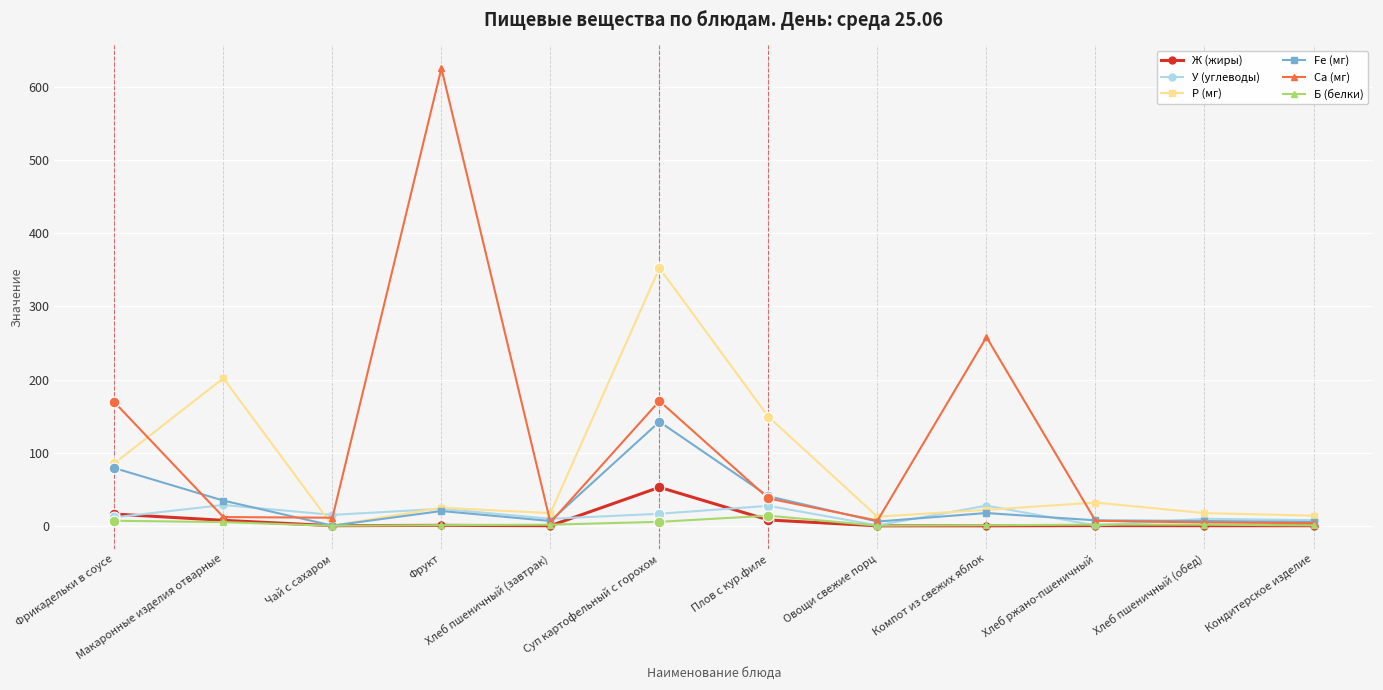

Which series has the largest range (max minus min)?

Ca (мг)